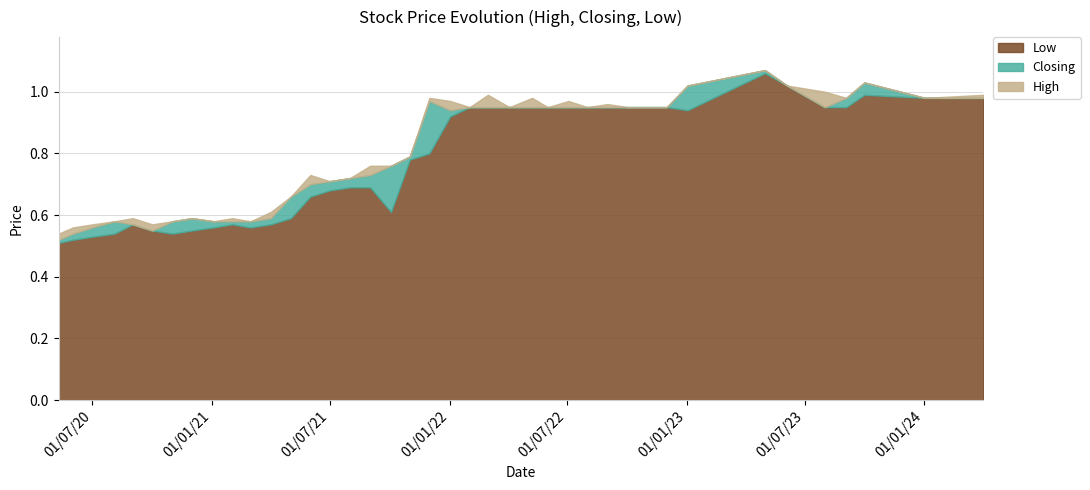

Which series has the largest total across all categories?

High